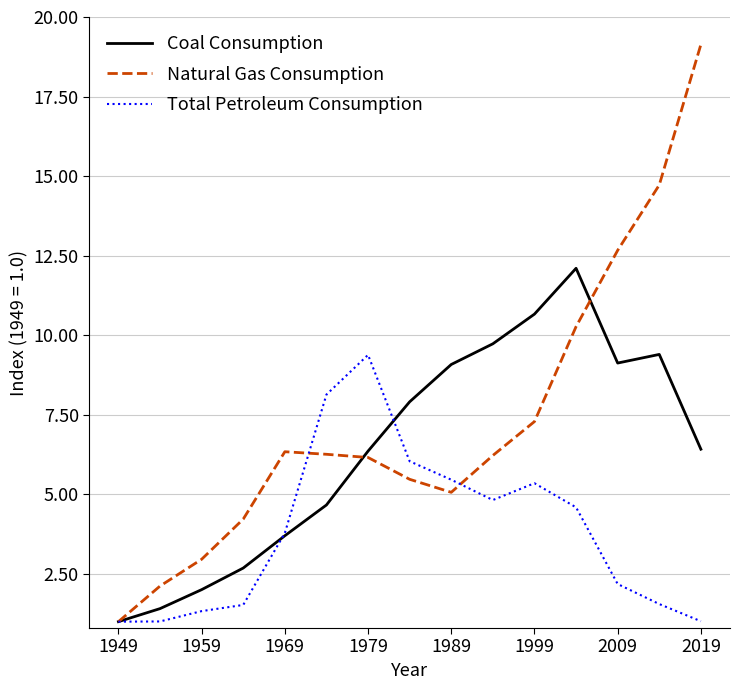

What is the minimum value shown in the chart?

1.0